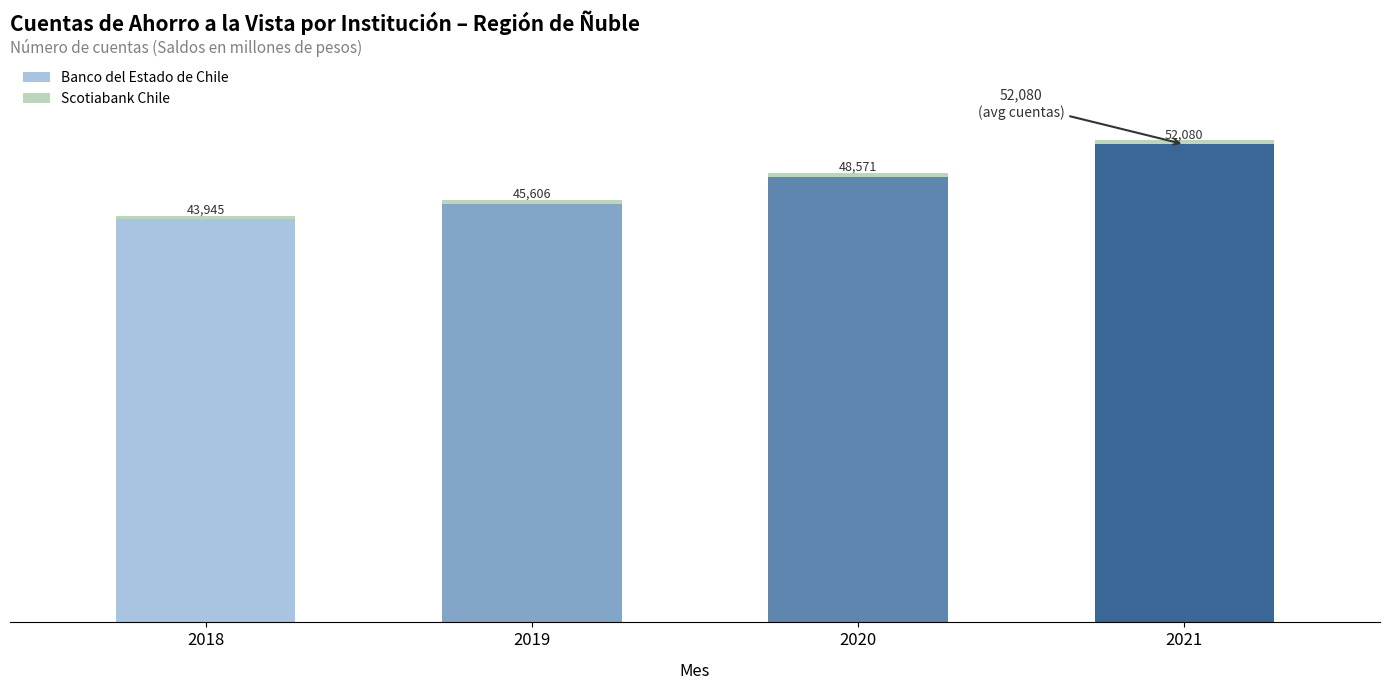

List the labels in order of Banco del Estado de Chile value, largest first.

2021, 2020, 2019, 2018